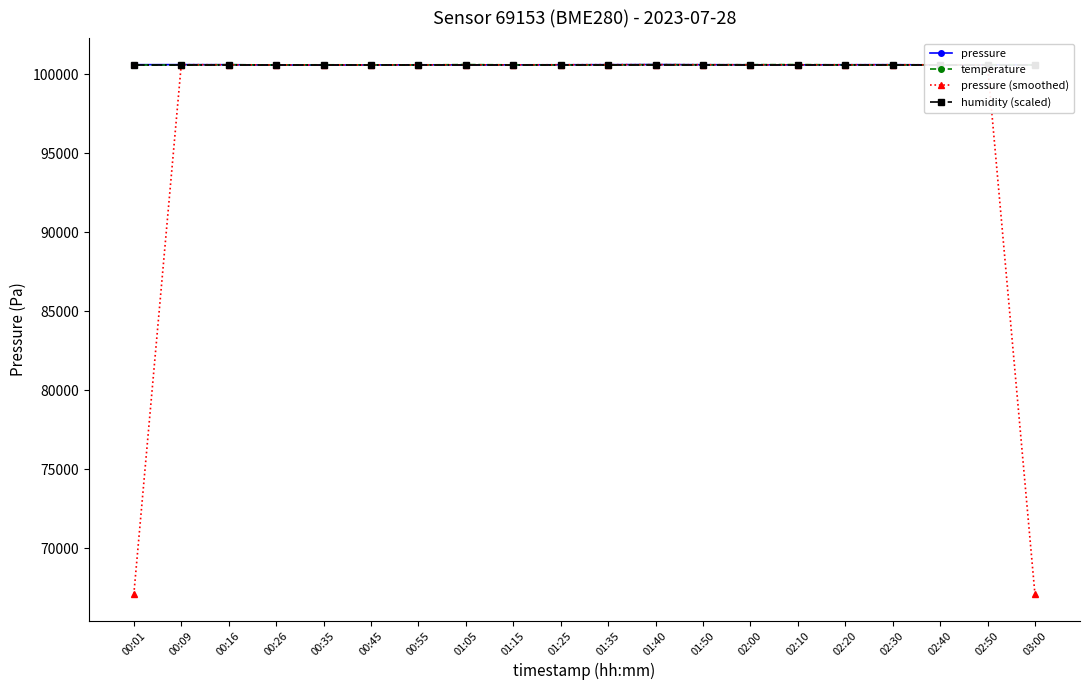

Which series has the widest spread of values?

pressure (smoothed)